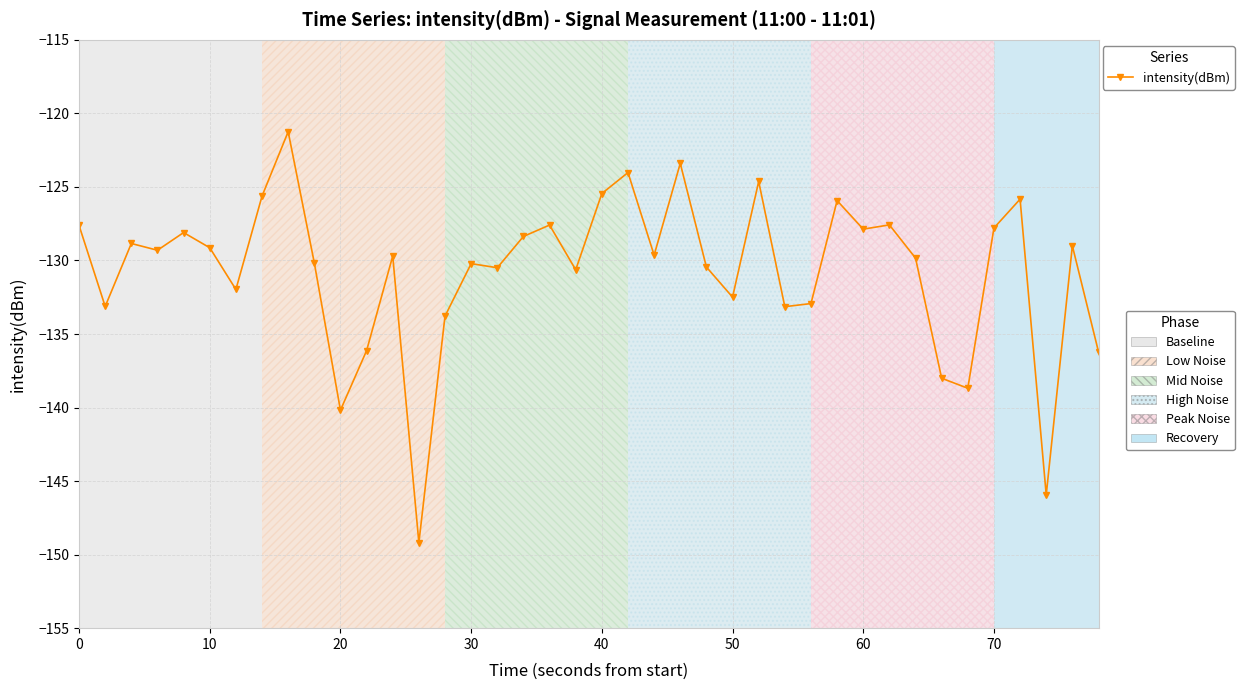

What is the value of the 13th point from the left?

-129.7